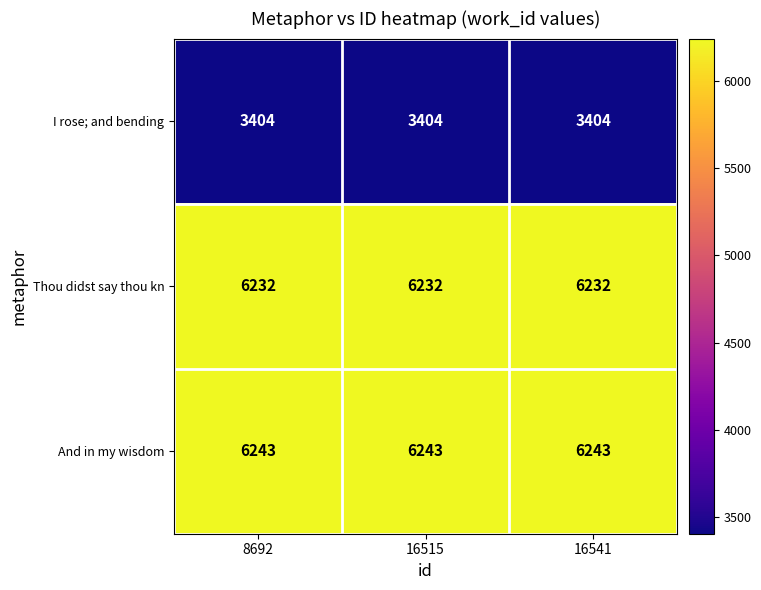

What is the greatest value displayed?

6243